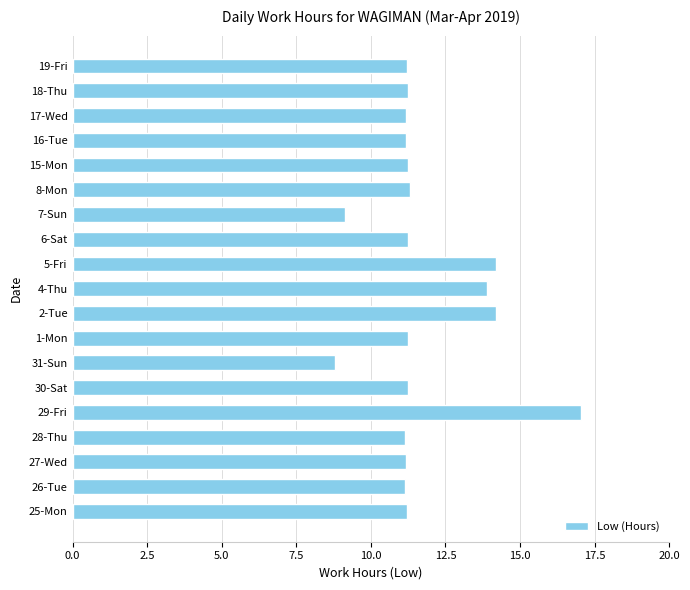

What is the average value?

11.7